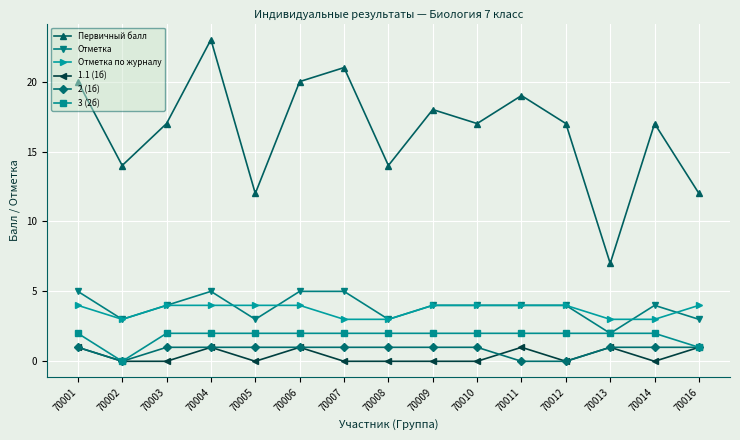

Is the value of Отметка at 70008 greater than the value of Первичный балл at 70003?

No